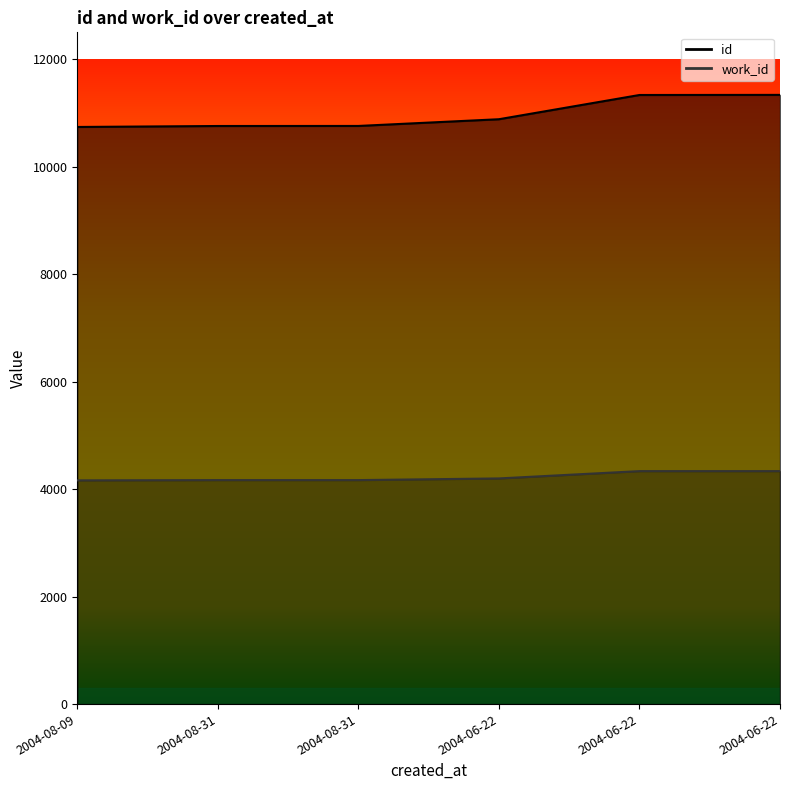

What is the sum of the id values at 2004-08-09 and 2004-06-22?

22073